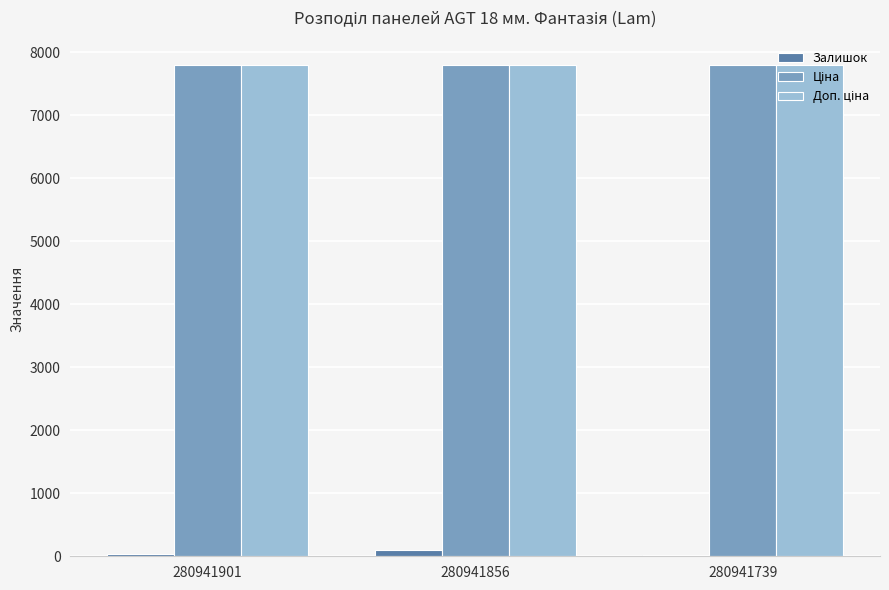

How many groups of bars are there?

3